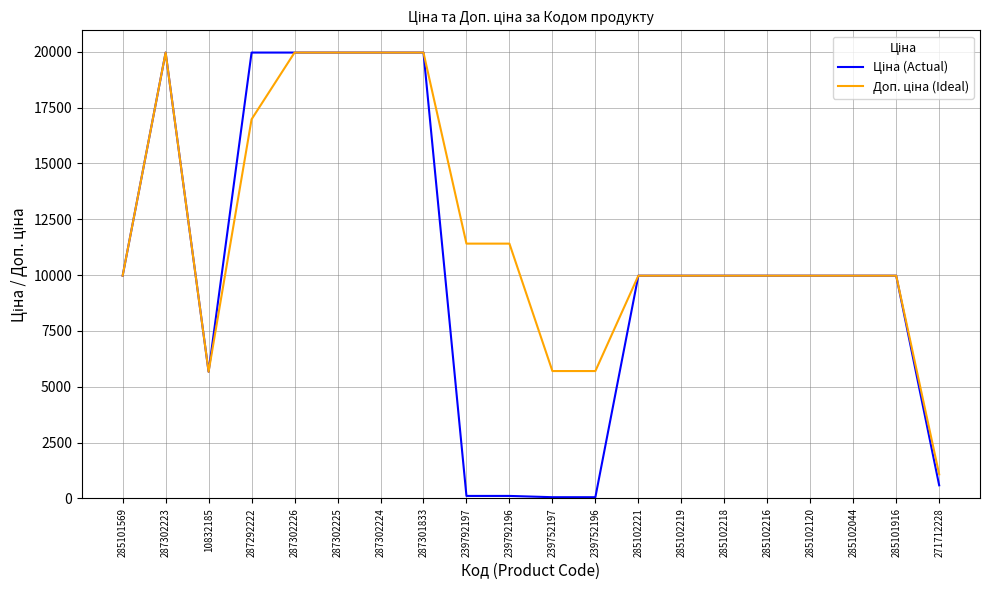

What is the maximum value shown in the chart?

19964.2